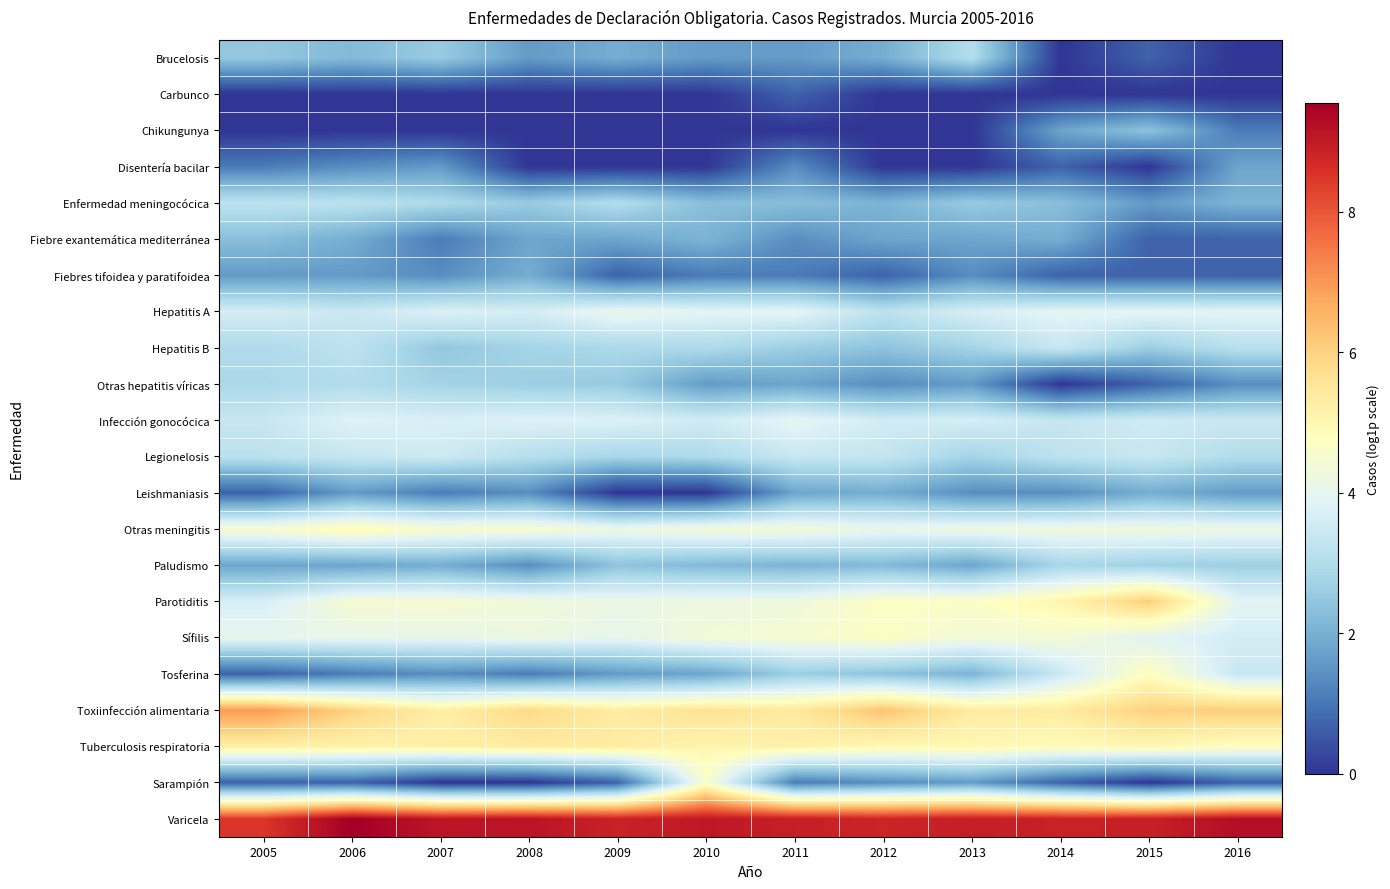

At how many categories does at least one series exceed 8?

12